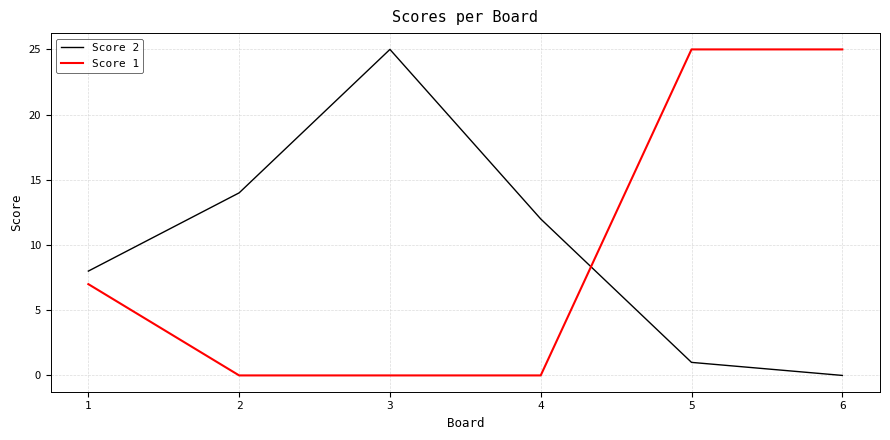

Which series has the largest total across all categories?

Score 2